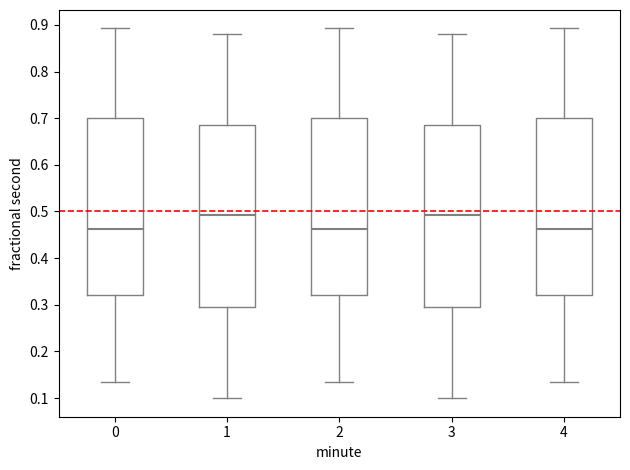

Where is the lower edge of the box at x = 3 on the y-axis? The values are not printed on the chart, so give them approximately, as read against the axis.

0.30